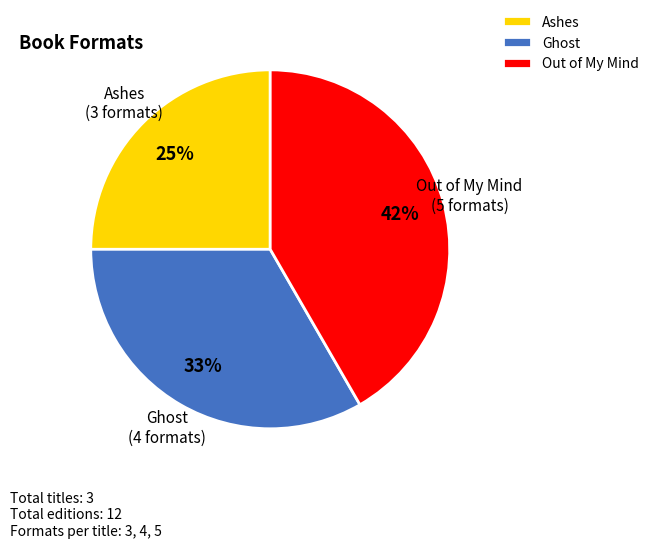

Rank the categories by value from lowest to highest.

Ashes, Ghost, Out of My Mind